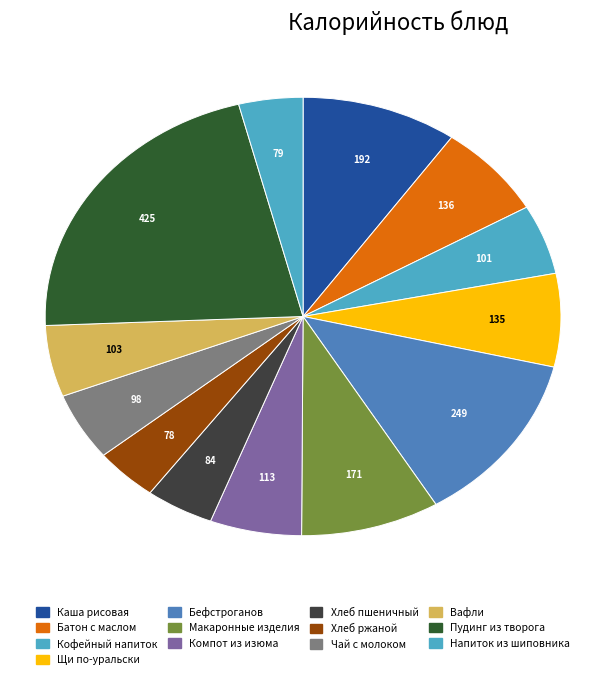

How many segments does this pie chart have?

13